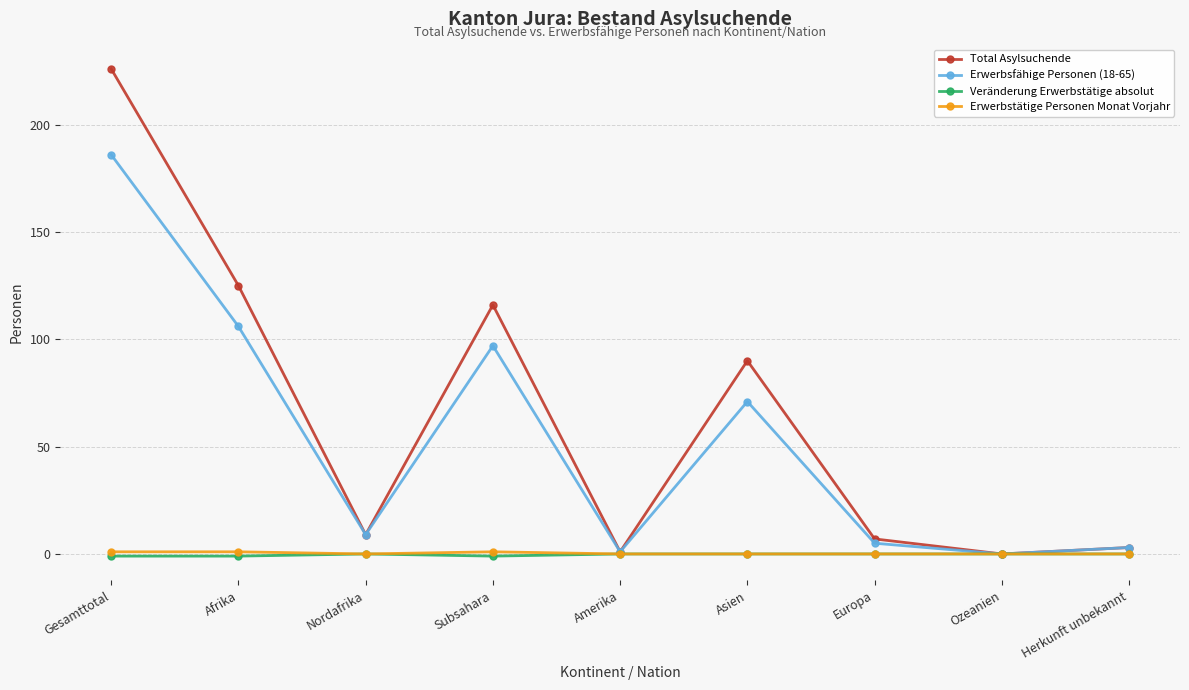

Is the value of Total Asylsuchende at Europa greater than the value of Erwerbstätige Personen Monat Vorjahr at Subsahara?

Yes